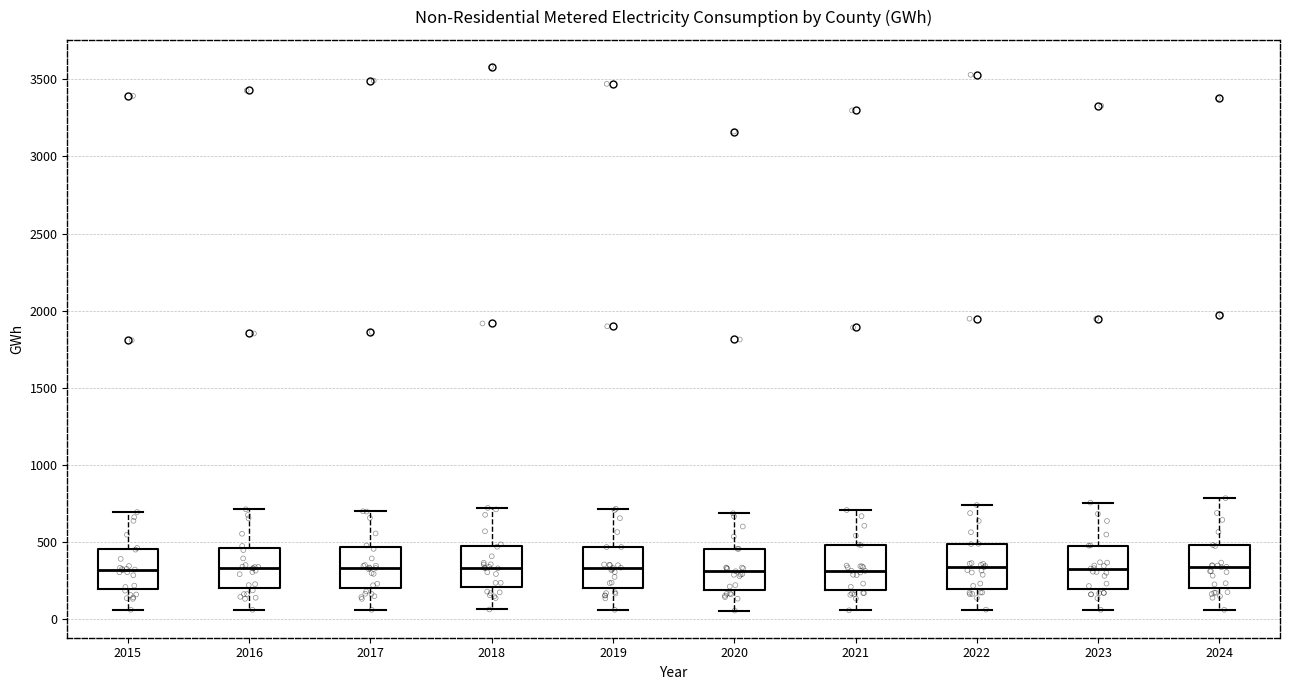

Reading left to right, transcribe this box plot: for each box, give where its median line is, the range the box spans, and where its two whiskers end, as read against the y-axis. The values are not printed on the chart, so give them approximately, as read against the axis.

2015: median 300, box 200 to 450, whiskers 50 to 700
2016: median 350, box 200 to 450, whiskers 50 to 700
2017: median 350, box 200 to 450, whiskers 50 to 700
2018: median 350, box 200 to 500, whiskers 50 to 700
2019: median 350, box 200 to 450, whiskers 50 to 700
2020: median 300, box 200 to 450, whiskers 50 to 700
2021: median 300, box 200 to 500, whiskers 50 to 700
2022: median 350, box 200 to 500, whiskers 50 to 750
2023: median 350, box 200 to 500, whiskers 50 to 750
2024: median 350, box 200 to 500, whiskers 50 to 800